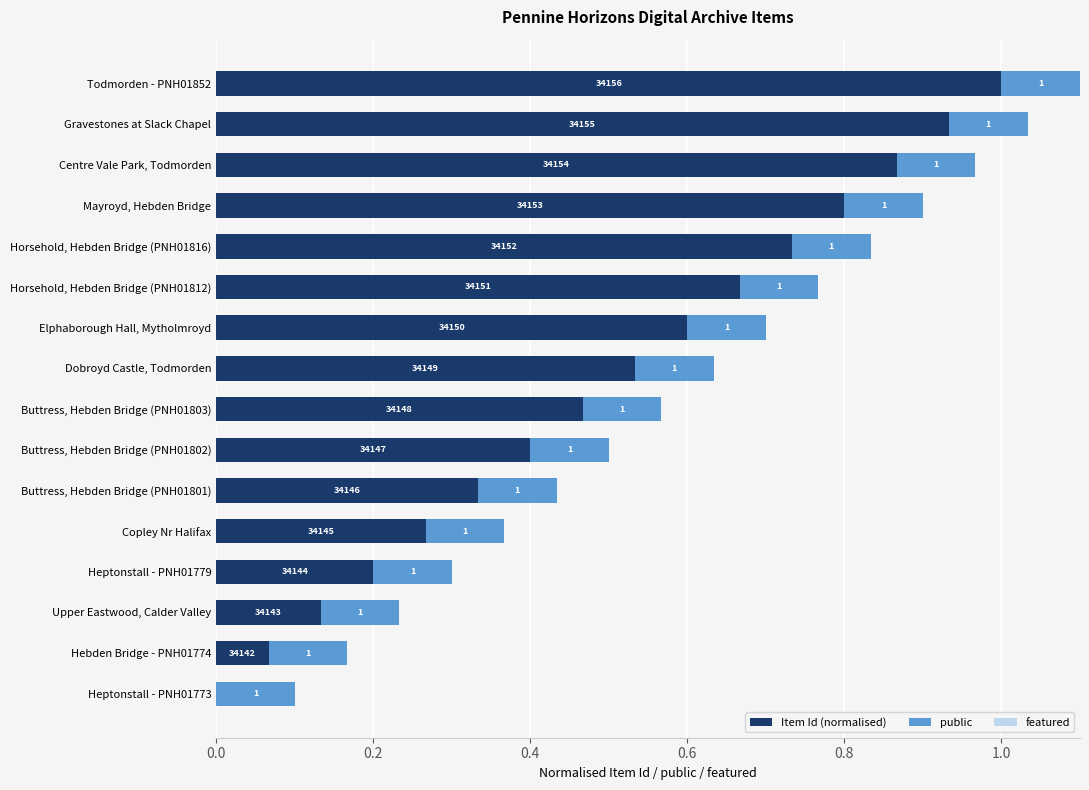

Is it true that Item Id (normalised) equals 0.1 at Hebden Bridge - PNH01774?

True